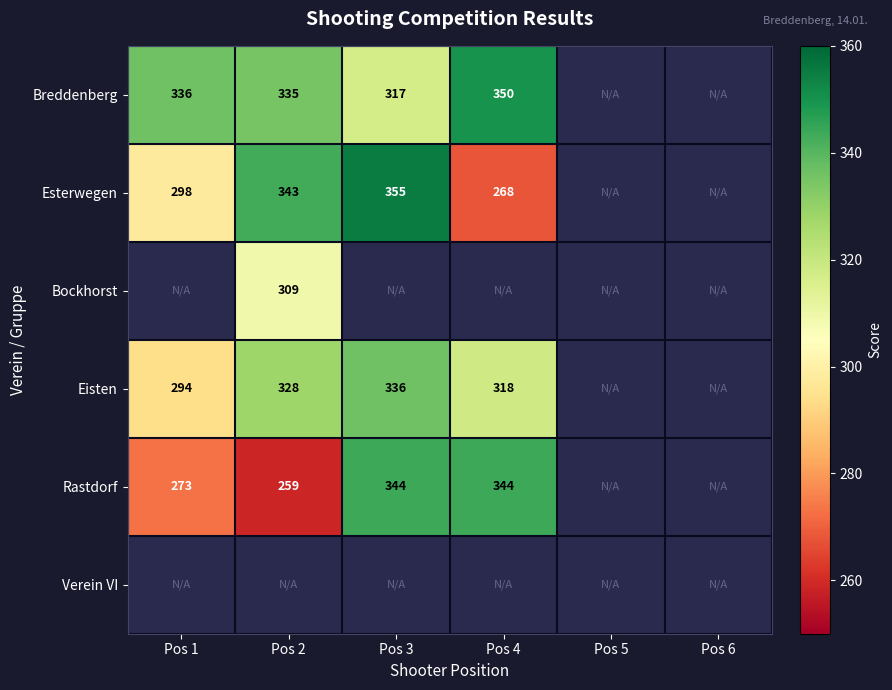

The Bockhorst series shows 509 at Pos 2. True or false?

False